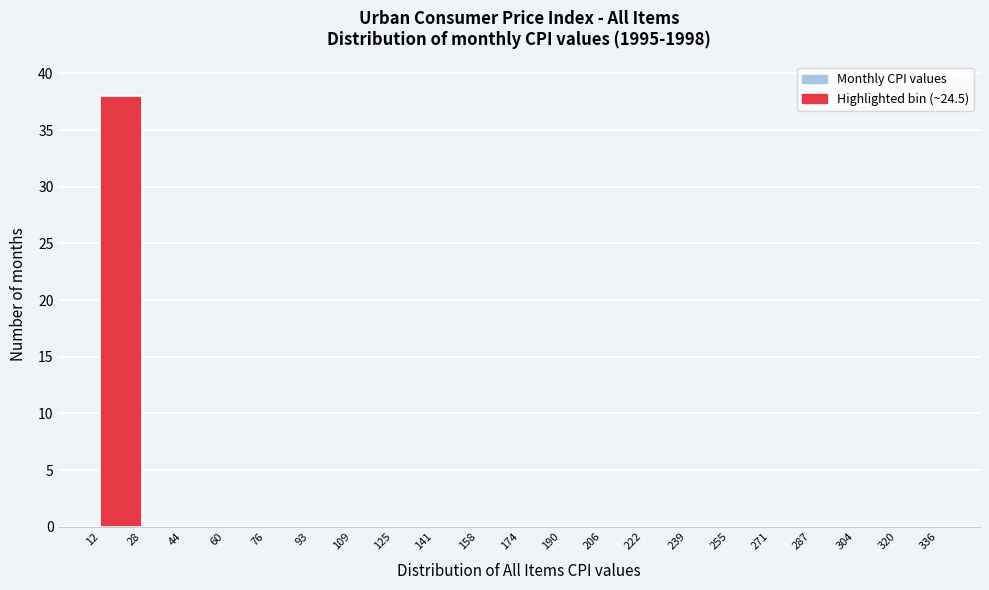

Reading left to right, list every bar in this chart as the range it spans on the x-axis followed by its height. The values are not printed on the chart, so give them approximately, as read against the axis.

12 to 28: 38
28 to 44: 0
44 to 60: 0
60 to 76: 0
76 to 93: 0
93 to 109: 0
109 to 125: 0
125 to 141: 0
141 to 158: 0
158 to 174: 0
174 to 190: 0
190 to 206: 0
206 to 222: 0
222 to 239: 0
239 to 255: 0
255 to 271: 0
271 to 287: 0
287 to 304: 0
304 to 320: 0
320 to 336: 0